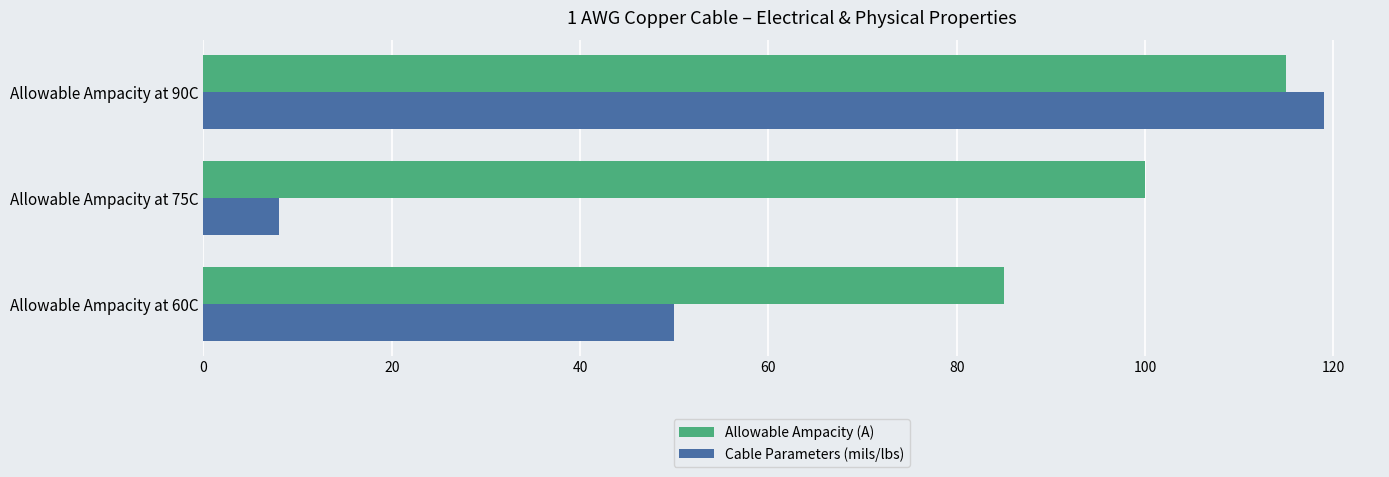

What is the sum of all Allowable Ampacity (A) values?

300